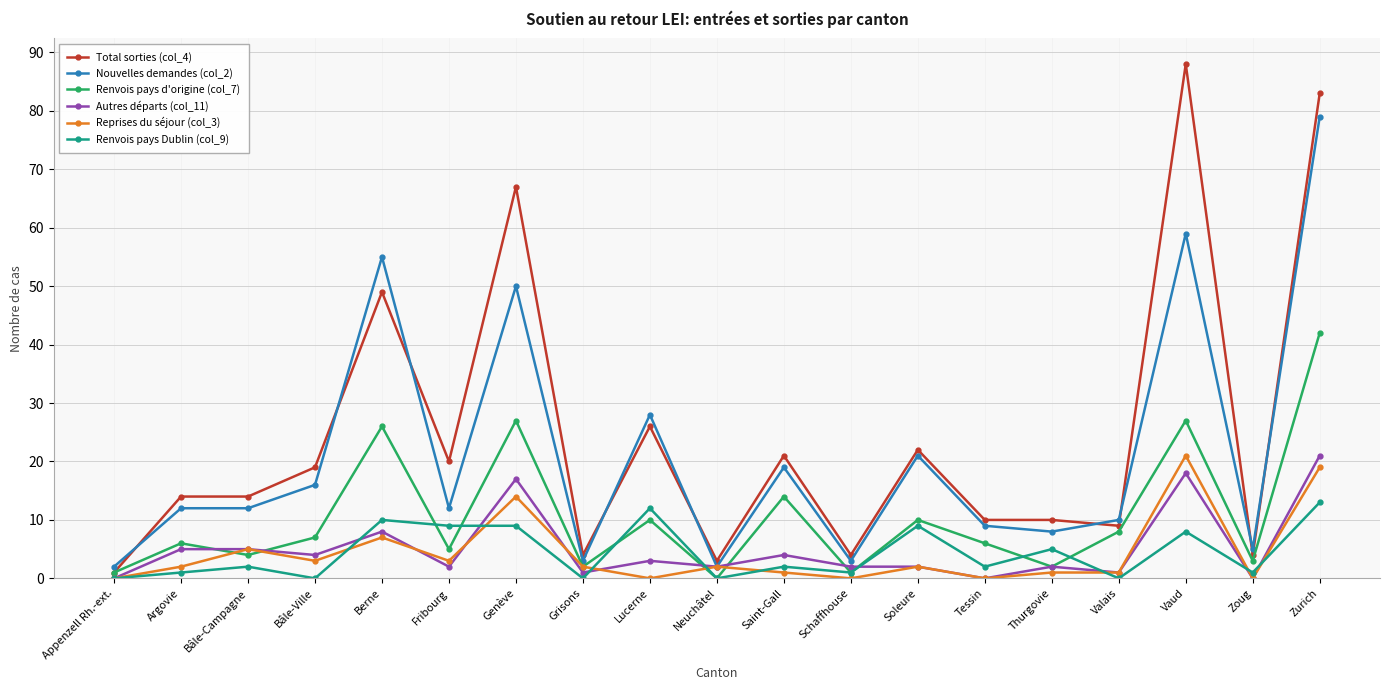

The value of Nouvelles demandes (col_2) at Vaud is 24. True or false?

False